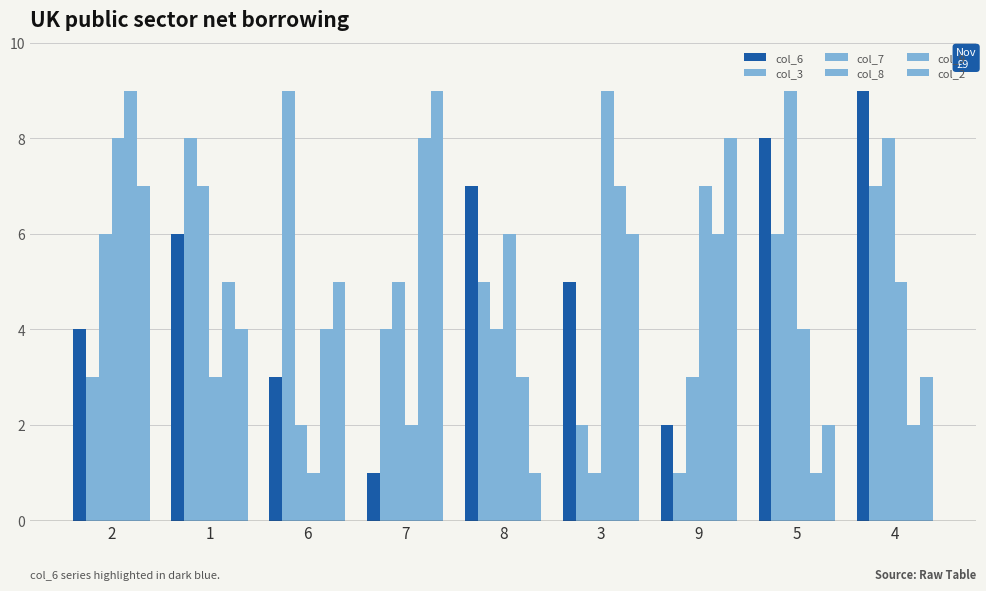

How many data points in col_6 are less than 5?

4